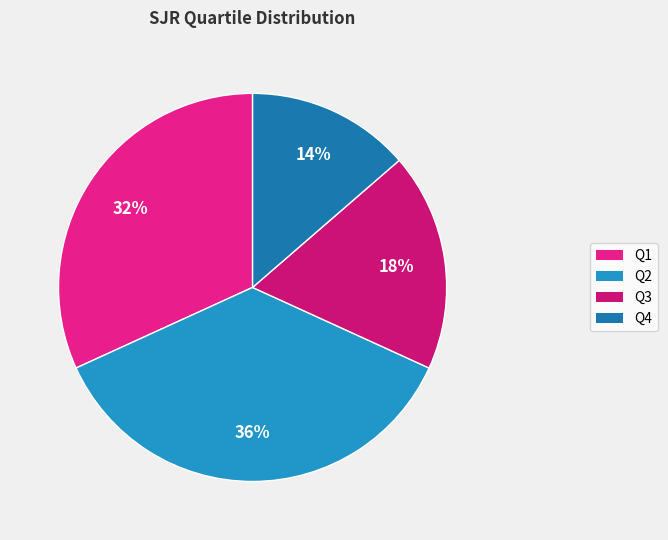

Count the number of slices in the pie.

4